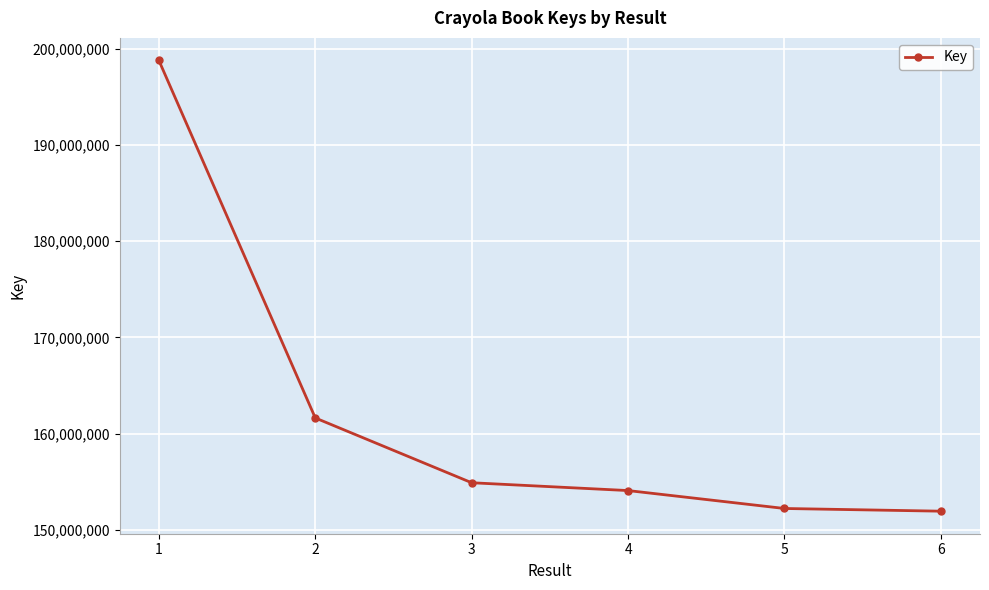

How many values are below 154890750?

3